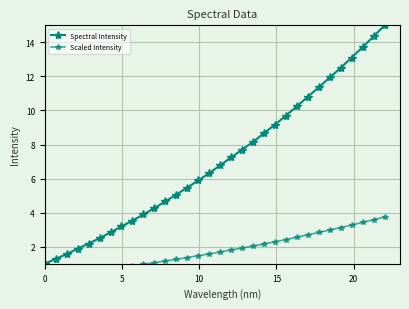

How many data points in Scaled Intensity are less than 1?

10